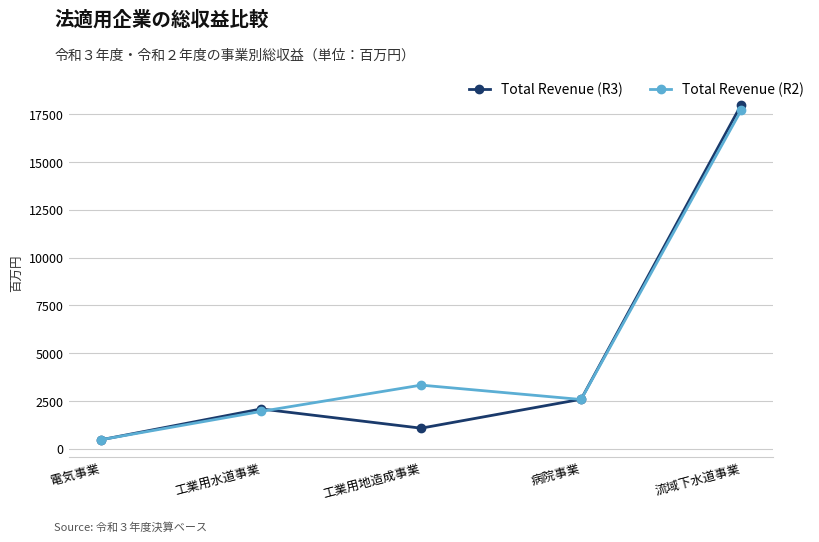

List the series in order of their peak value, highest first.

Total Revenue (R3), Total Revenue (R2)